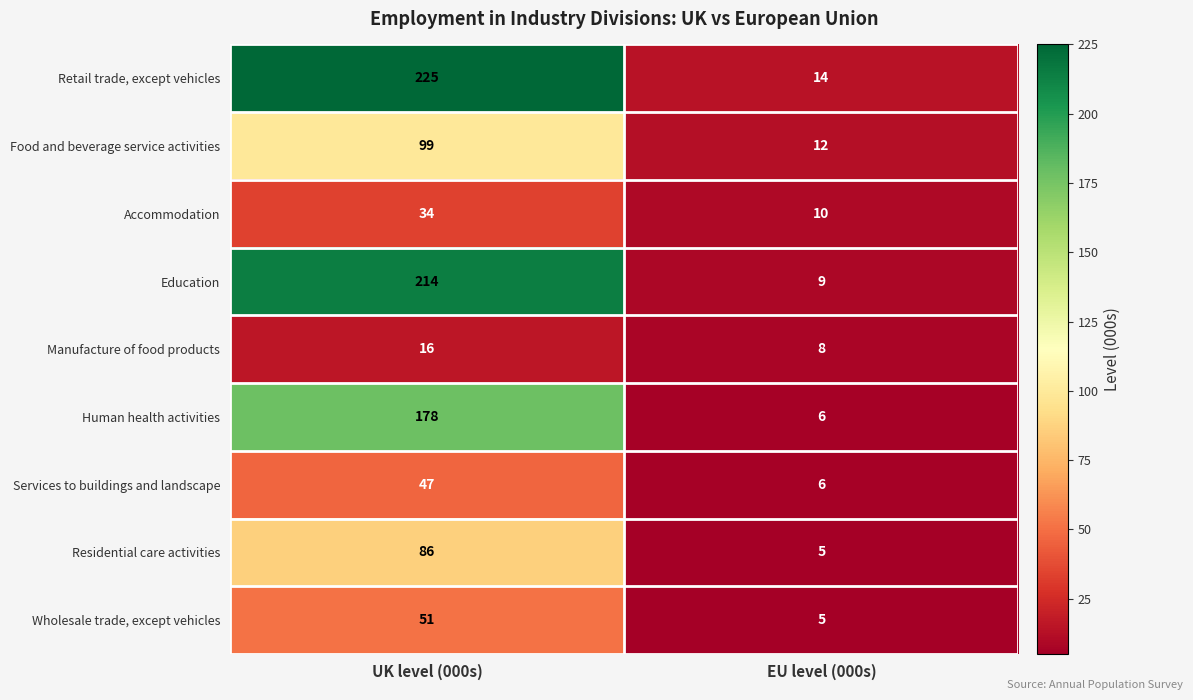

What is the total value across all series at UK level (000s)?

950